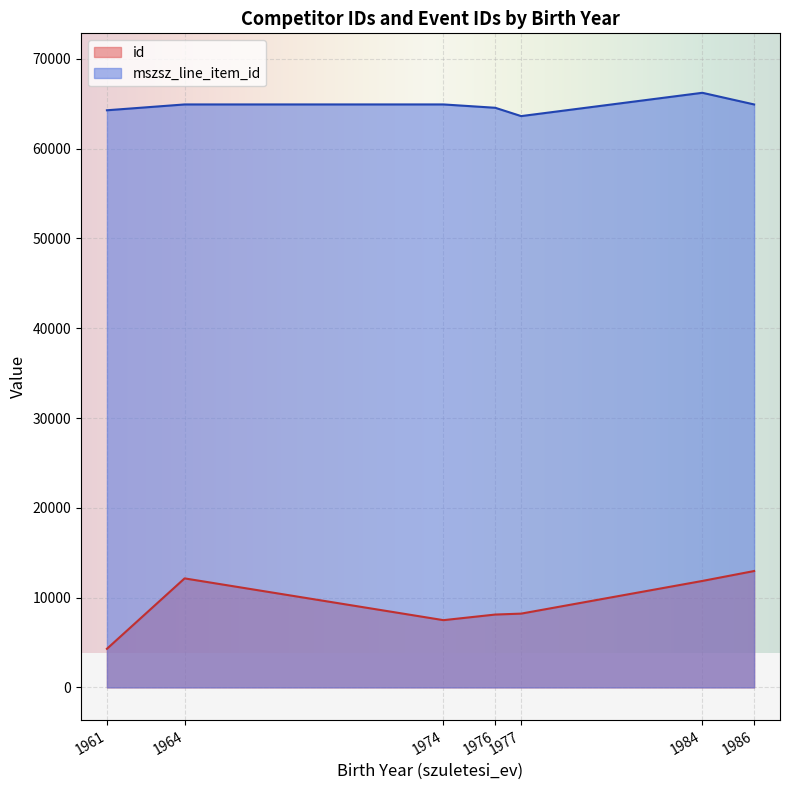

What is the minimum value for mszsz_line_item_id?

63625.7